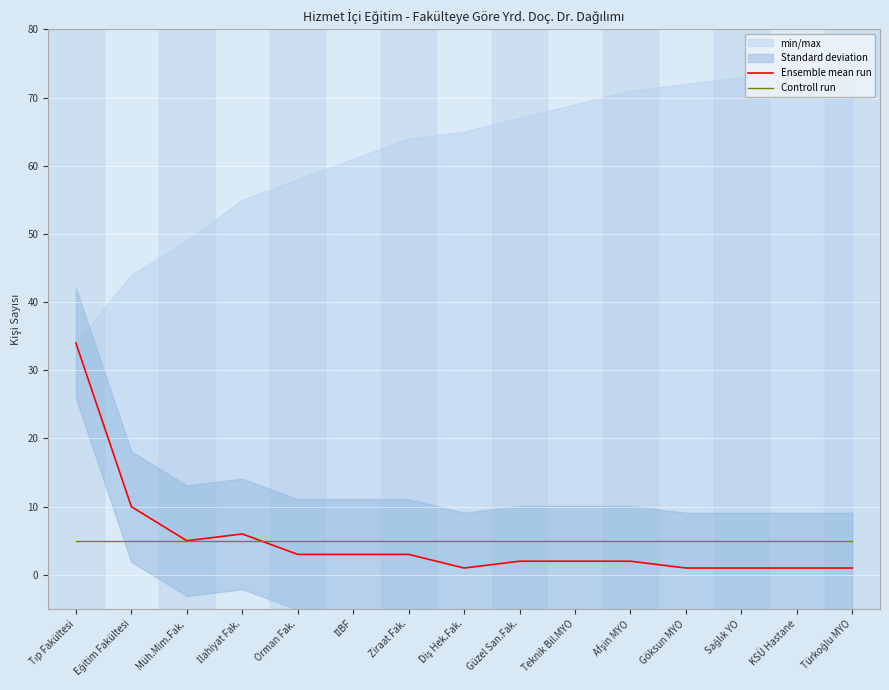

What is the label of the 9th point from the left?

Güzel San.Fak.